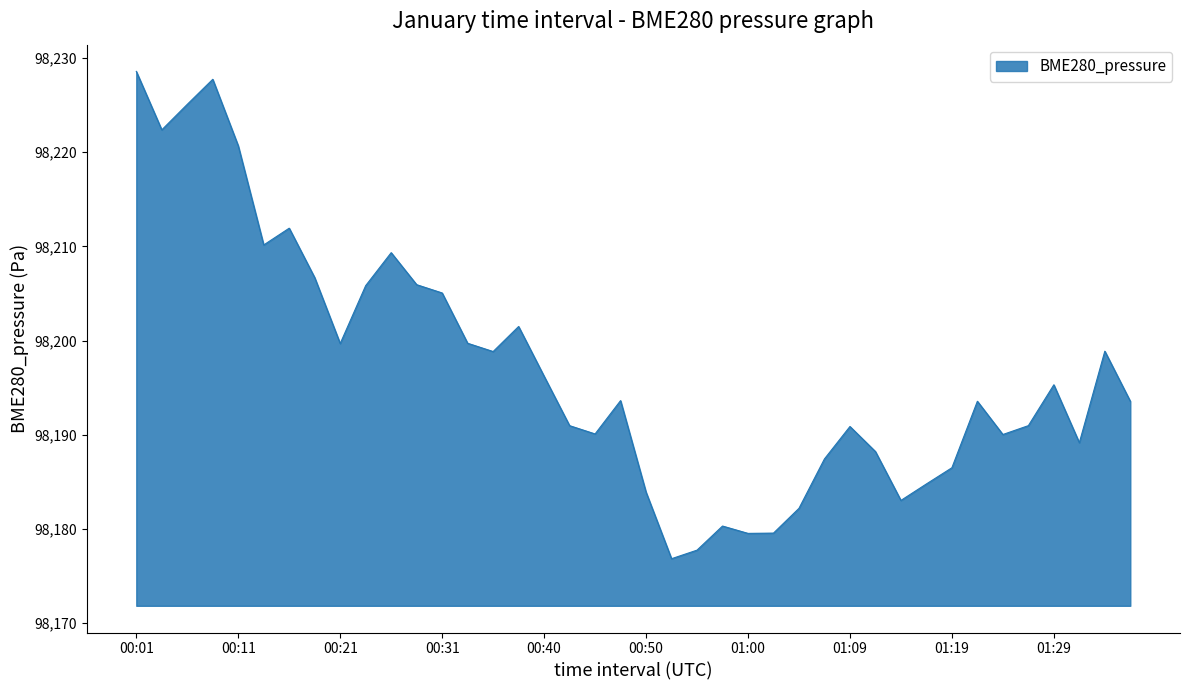

What is the smallest value displayed?

98176.8